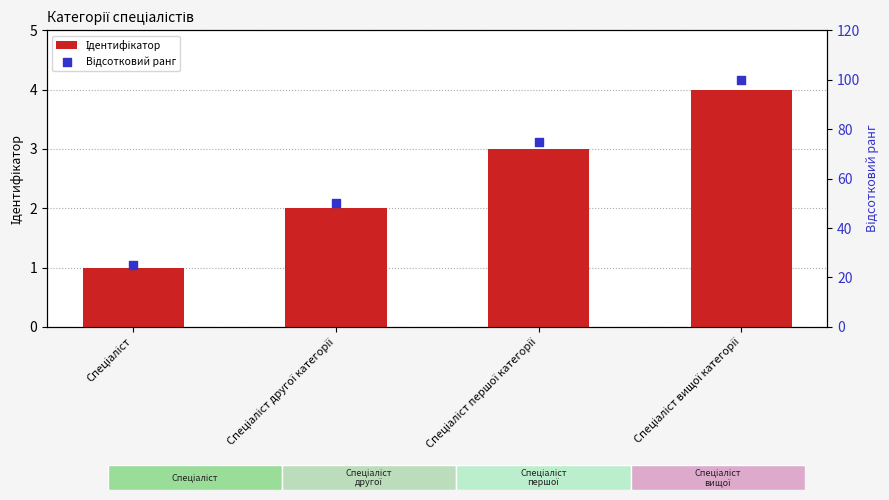

What are all the series names shown in the legend?

Ідентифікатор, Відсотковий ранг